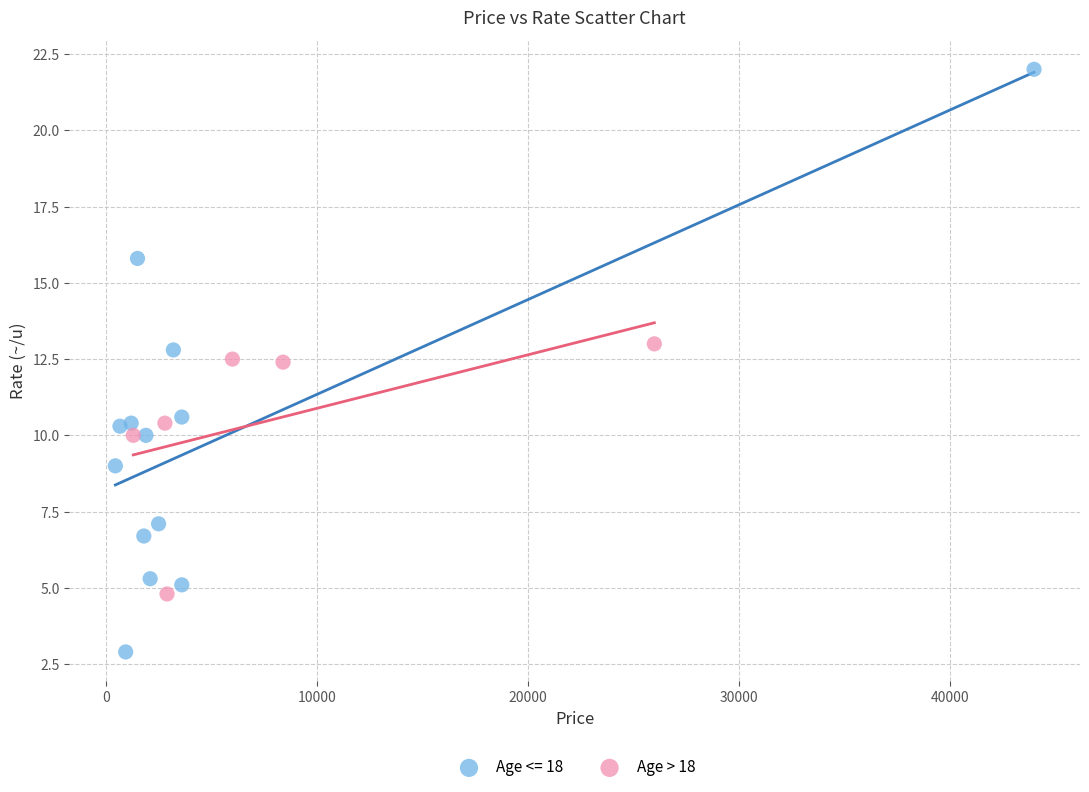

Which series has the widest spread of Y values?

Age <= 18